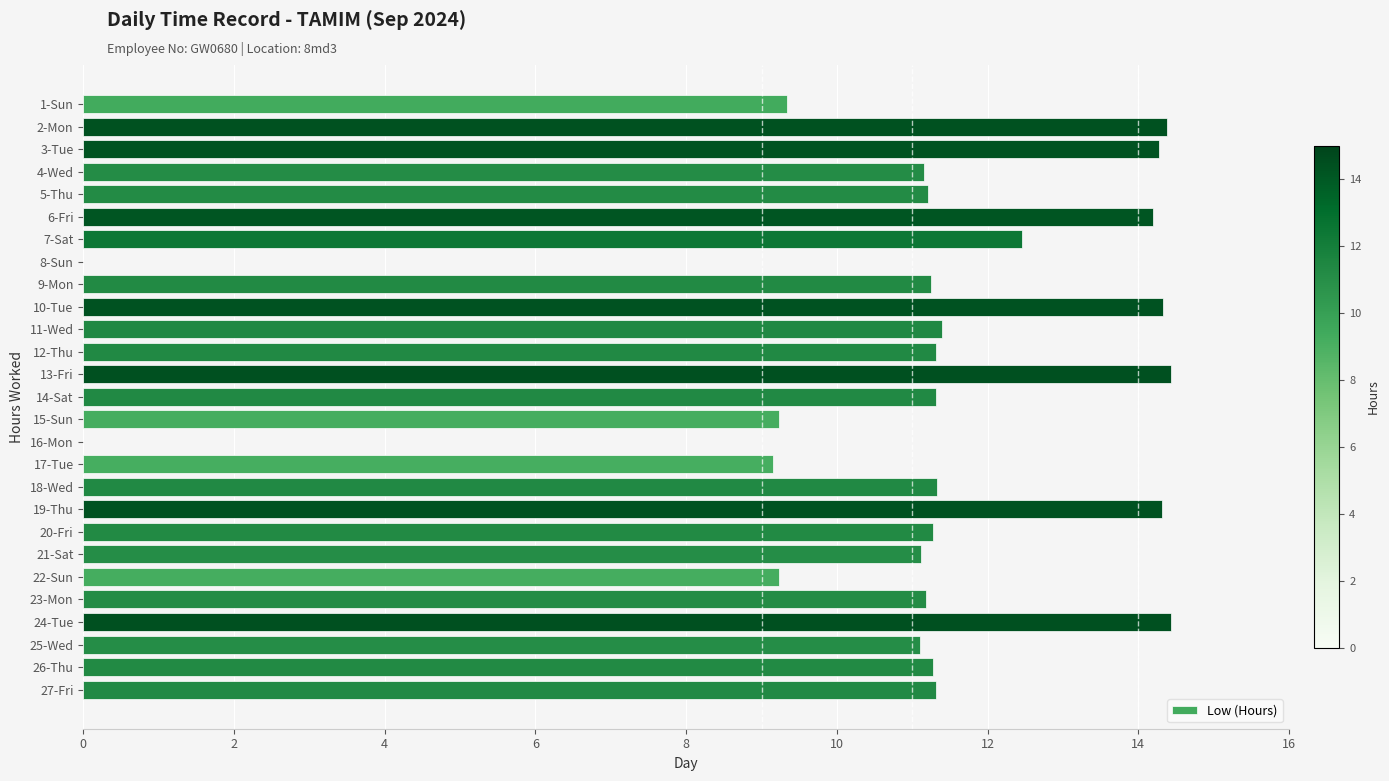

Are the bars horizontal?

Yes